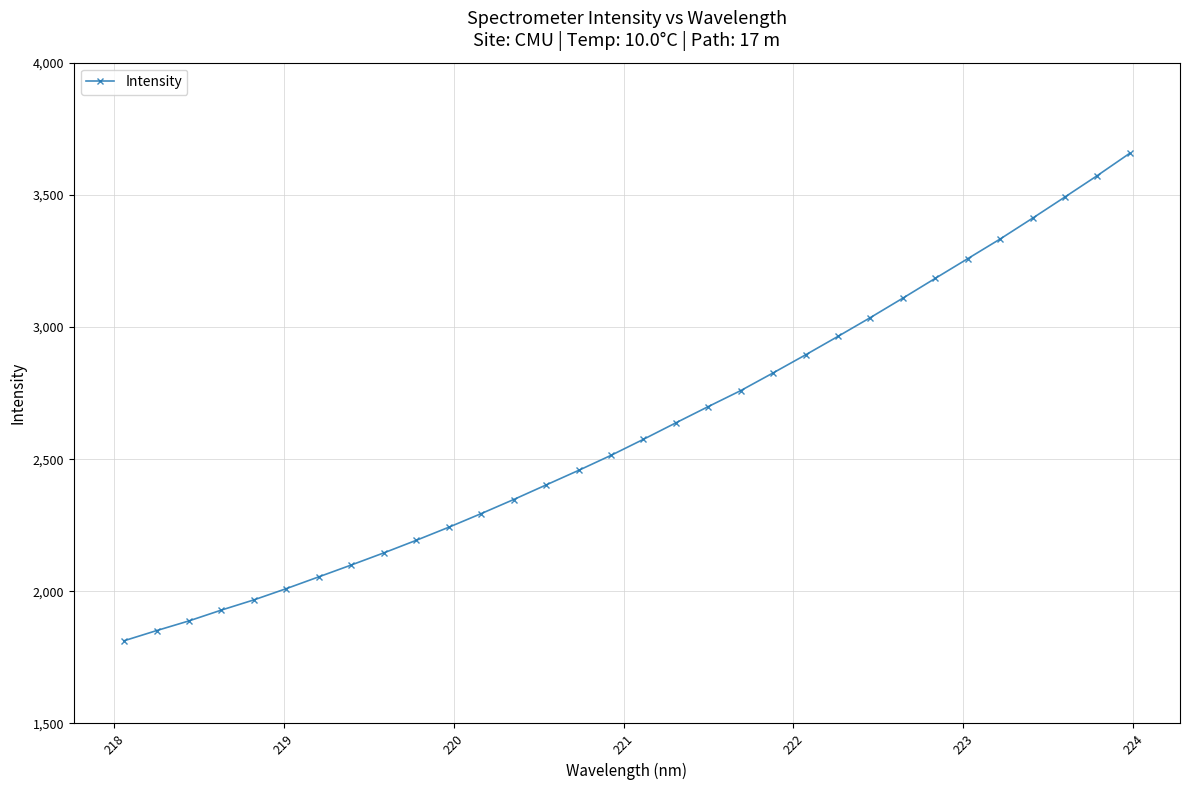

What is the minimum value shown in the chart?

1812.9